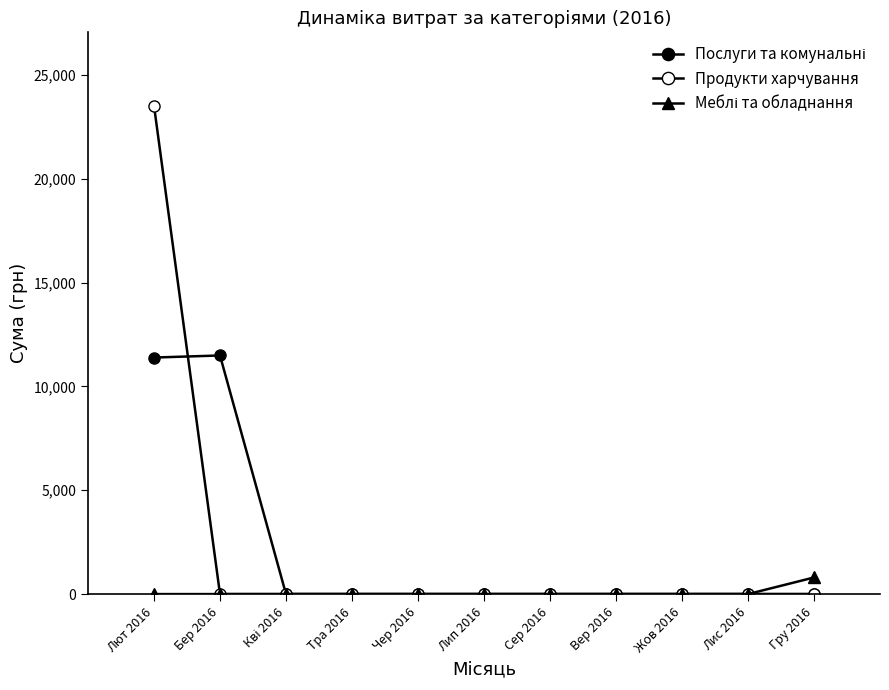

Does the chart have visible grid lines?

No